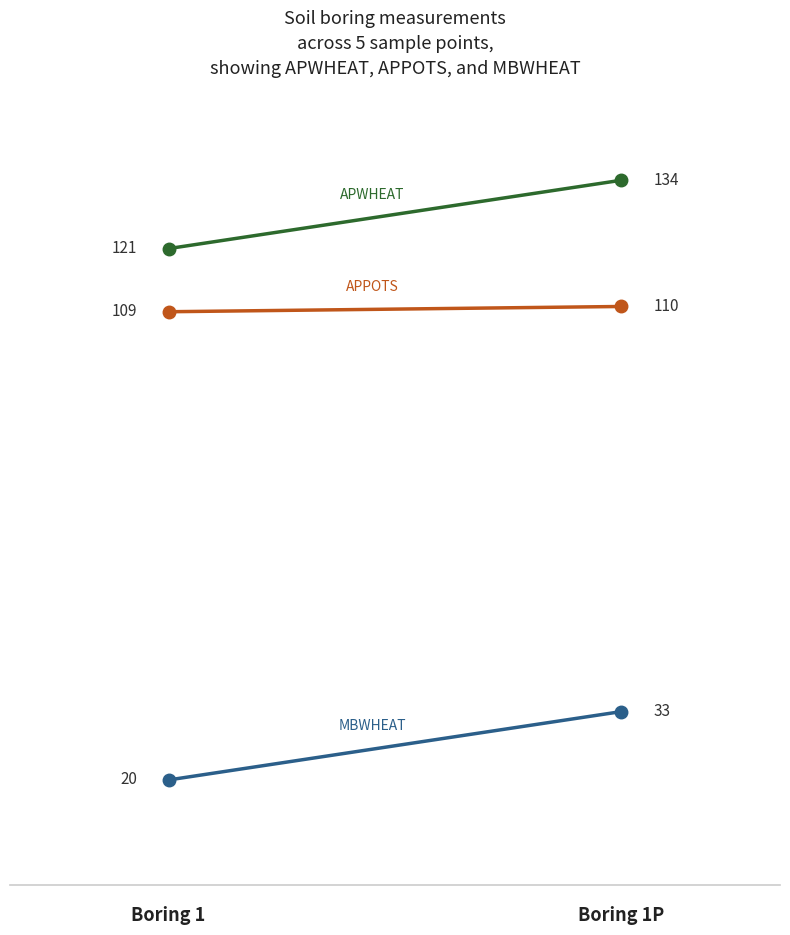

How many values in the MBWHEAT series are below 33?

1